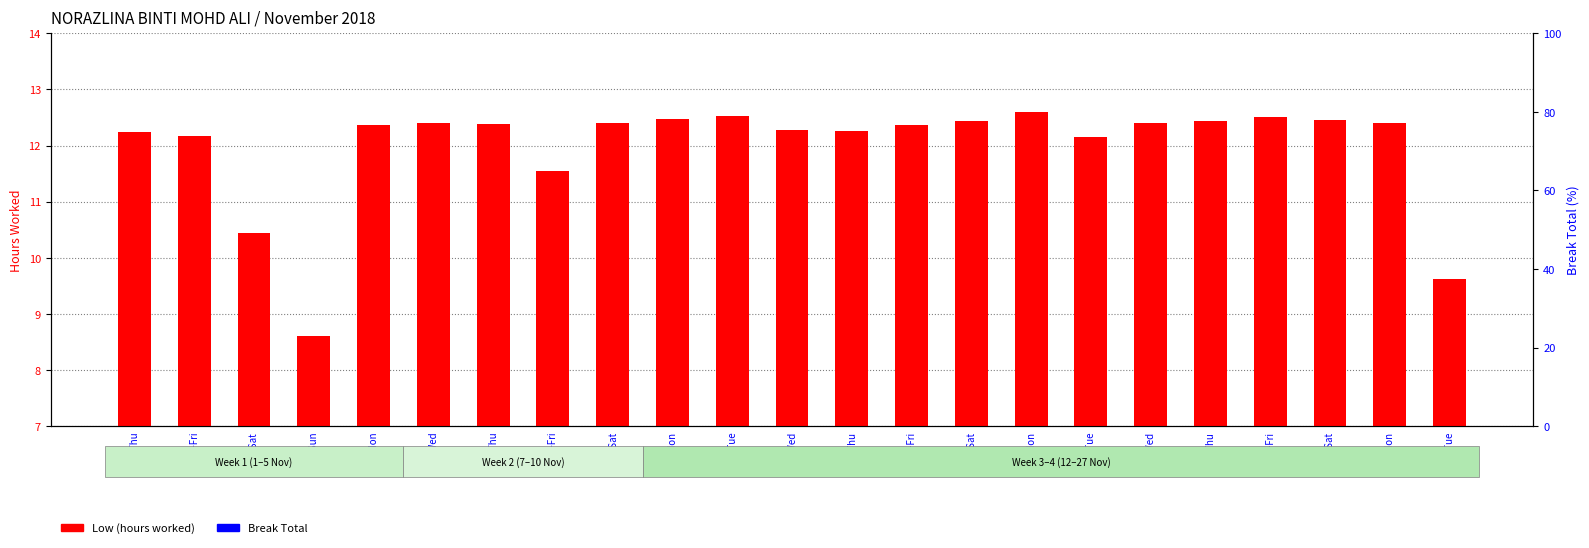

At which label is Low (hours worked) closest to 10?

27-Tue